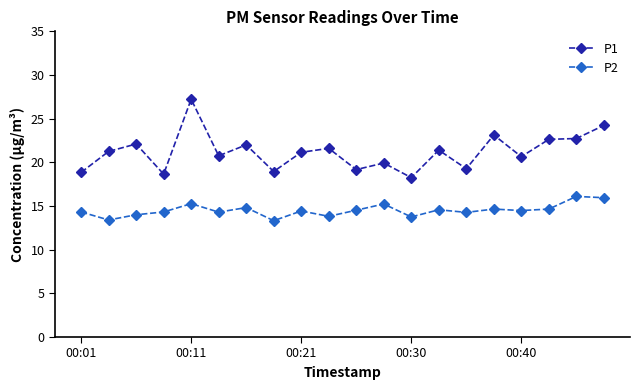

What is the smallest value displayed?

13.3